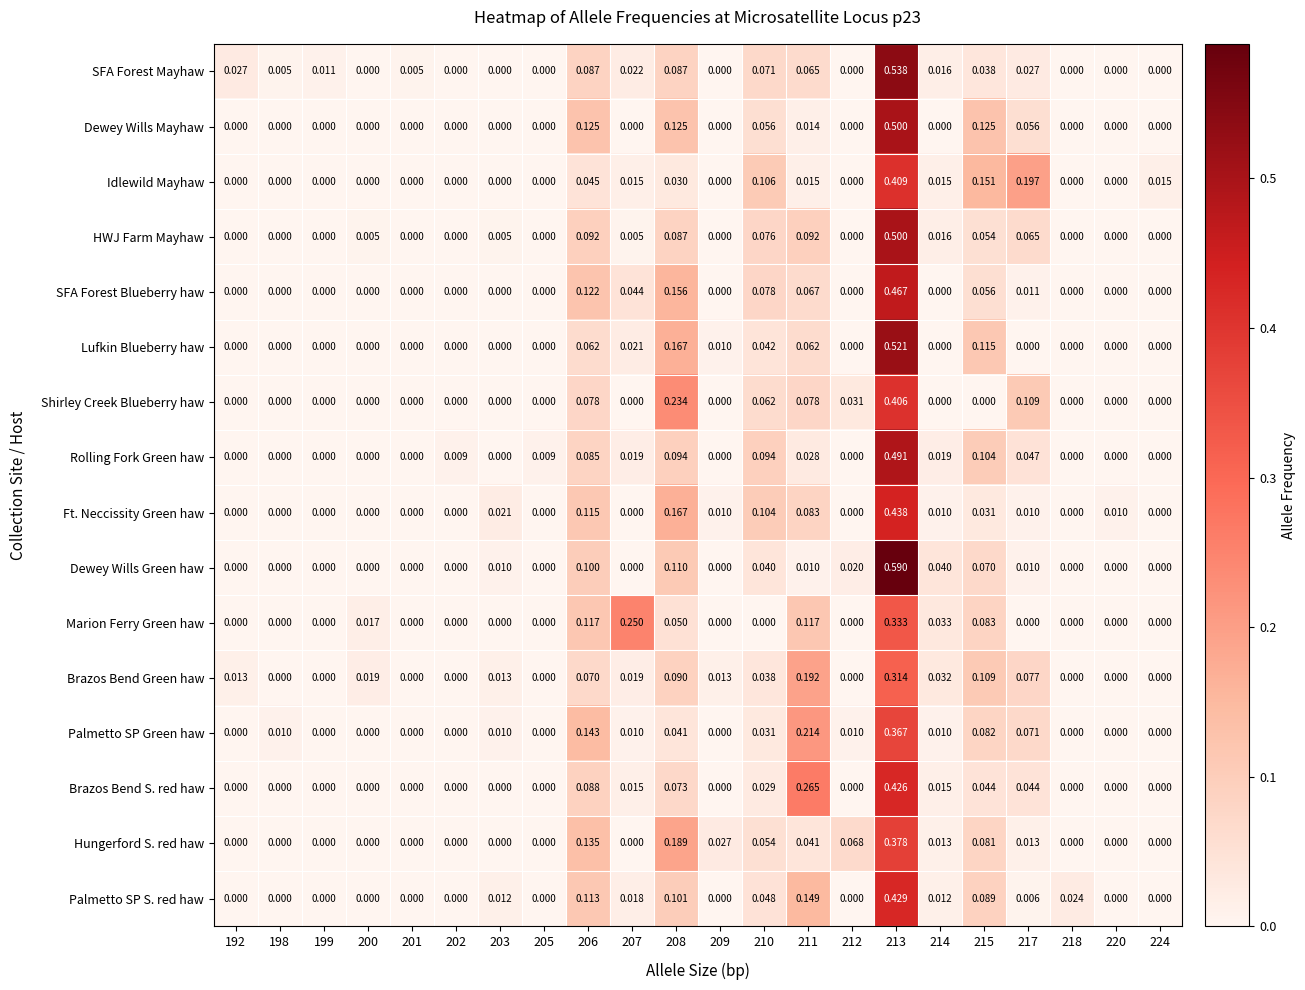

Is the value of SFA Forest Blueberry haw at 208 greater than the value of Hungerford S. red haw at 224?

Yes